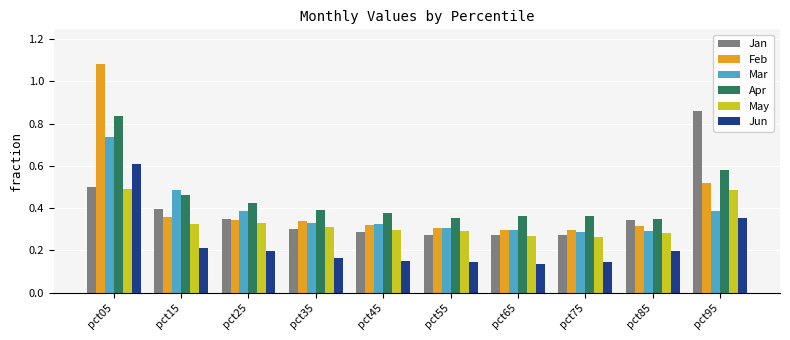

Which category has the highest value in the Feb series?

pct05